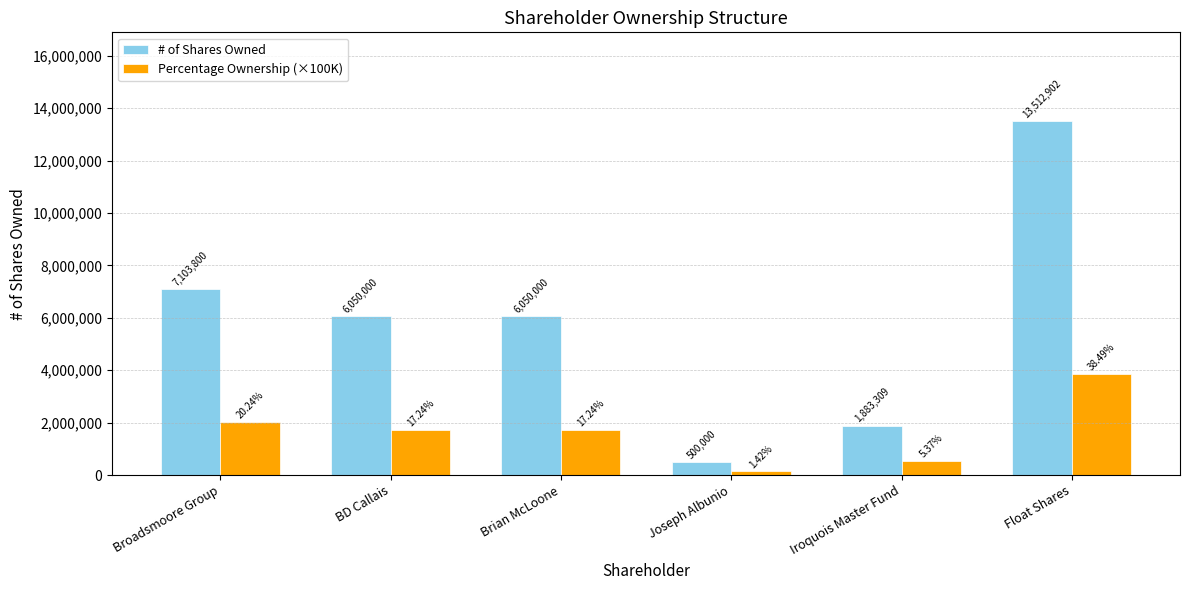

At how many categories does at least one series exceed 8879982?

1